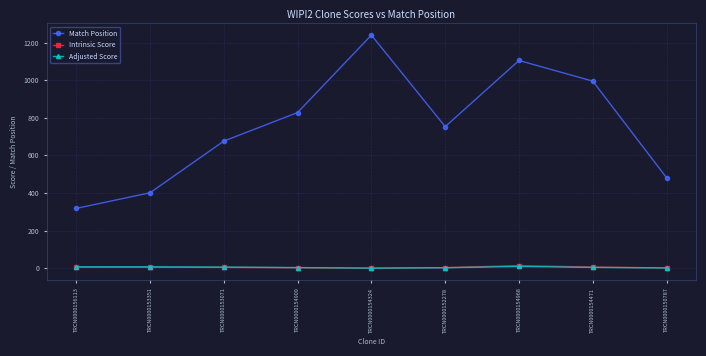

How many lines are shown in the chart?

3